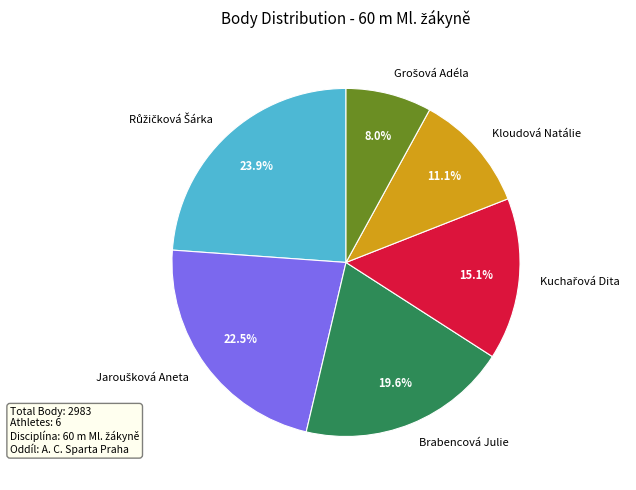

What portion of the pie excludes Kloudová Natálie?

88.9%